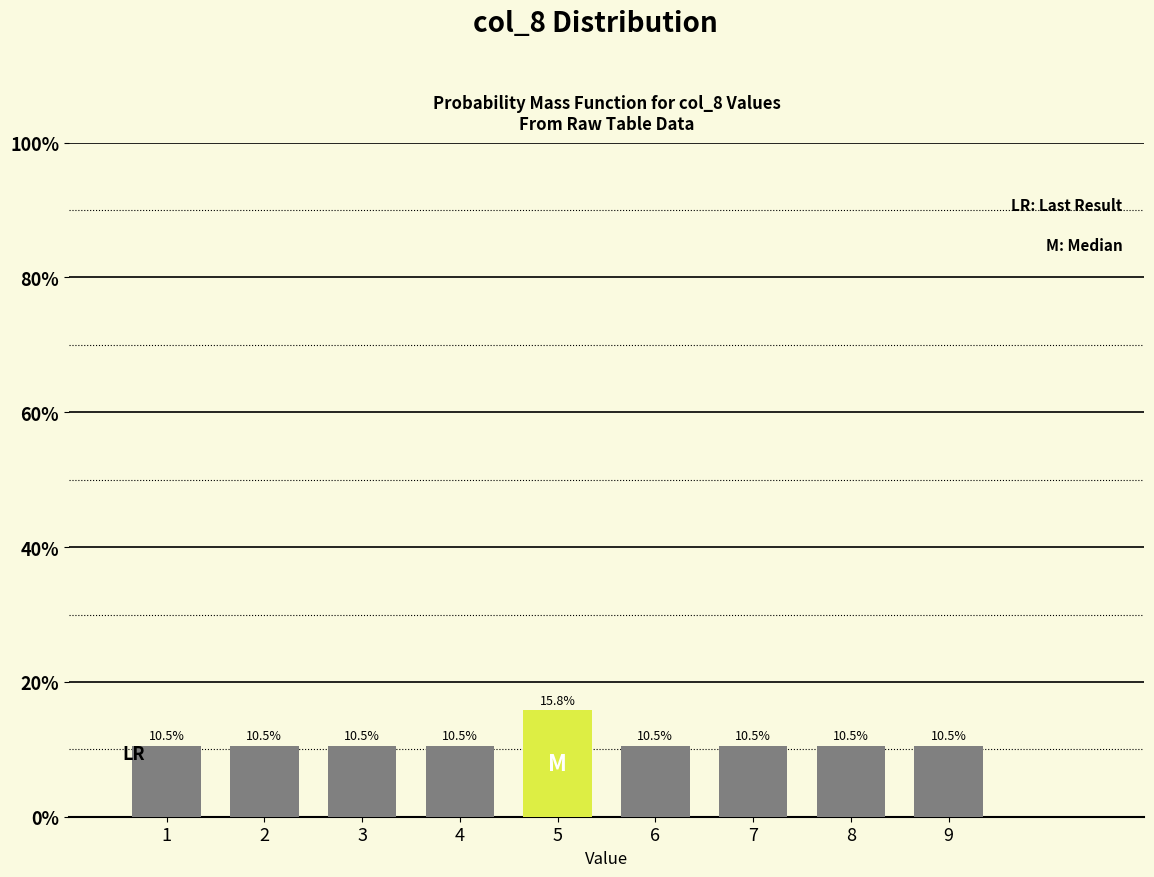

Reading left to right, what are all the values shown in this chart?

10.5	10.5	10.5	10.5	15.8	10.5	10.5	10.5	10.5